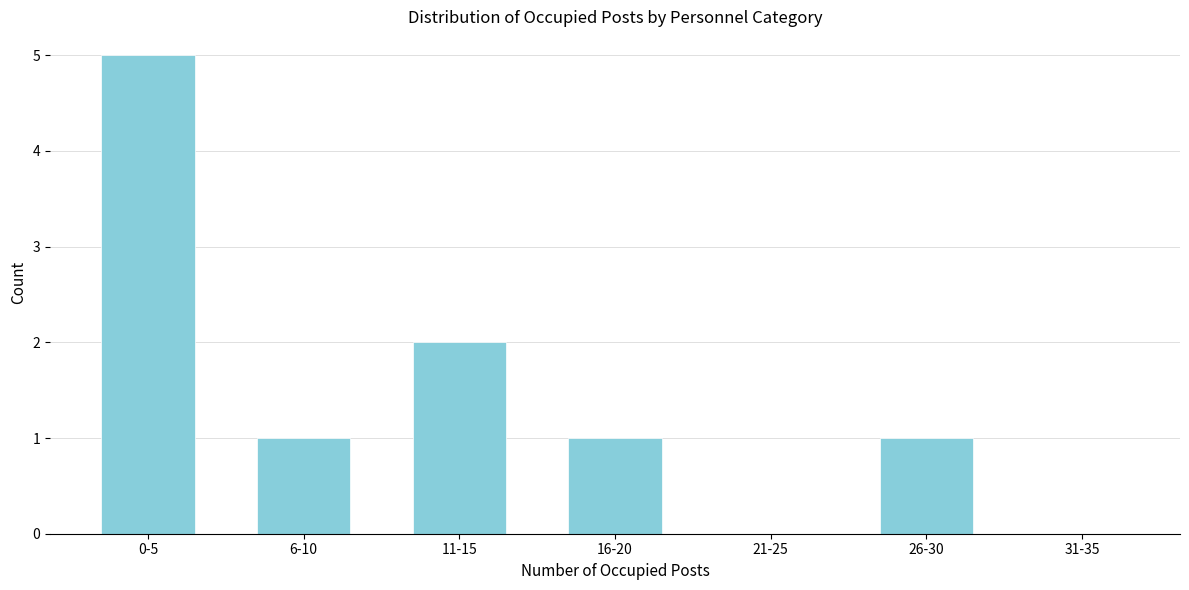

Reading right to left, transcribe all the data shown in this chart.

31-35=0	26-30=1	21-25=0	16-20=1	11-15=2	6-10=1	0-5=5